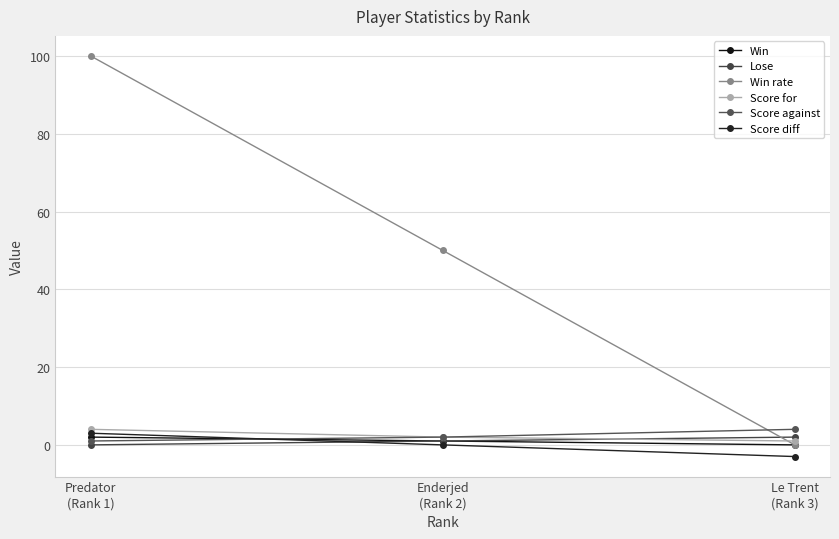

What is the highest value of the Lose series?

2